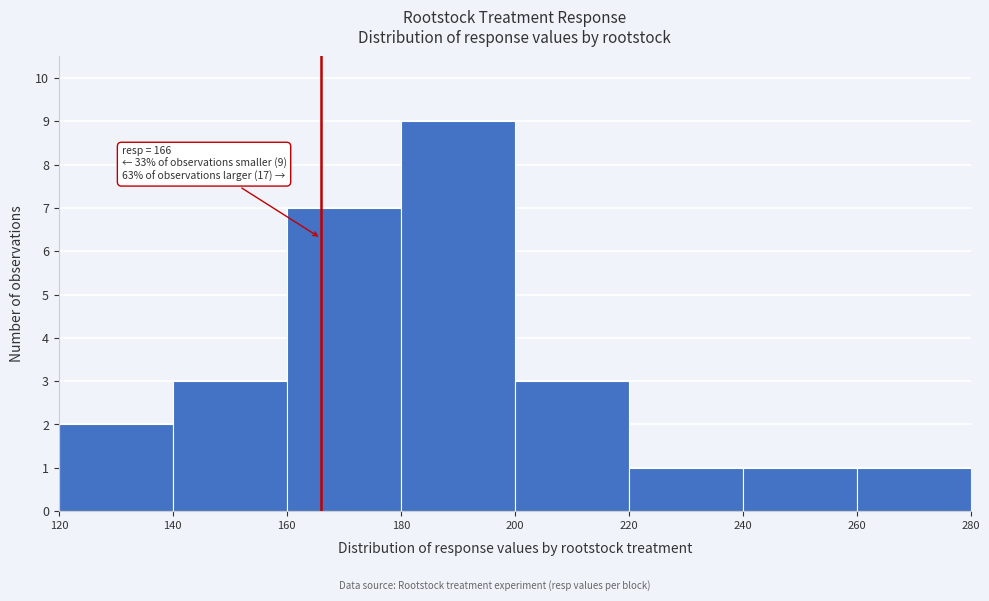

Over which range of the x-axis is the bar tallest?

180 to 200